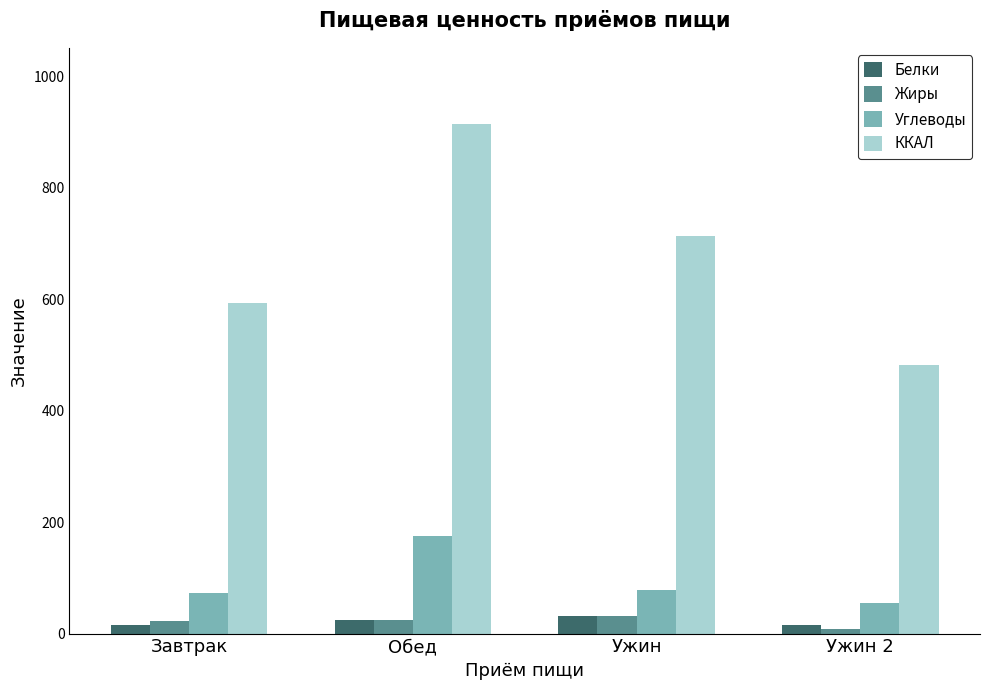

What is the difference between the maximum and second lowest values in the ККАЛ series?

321.5